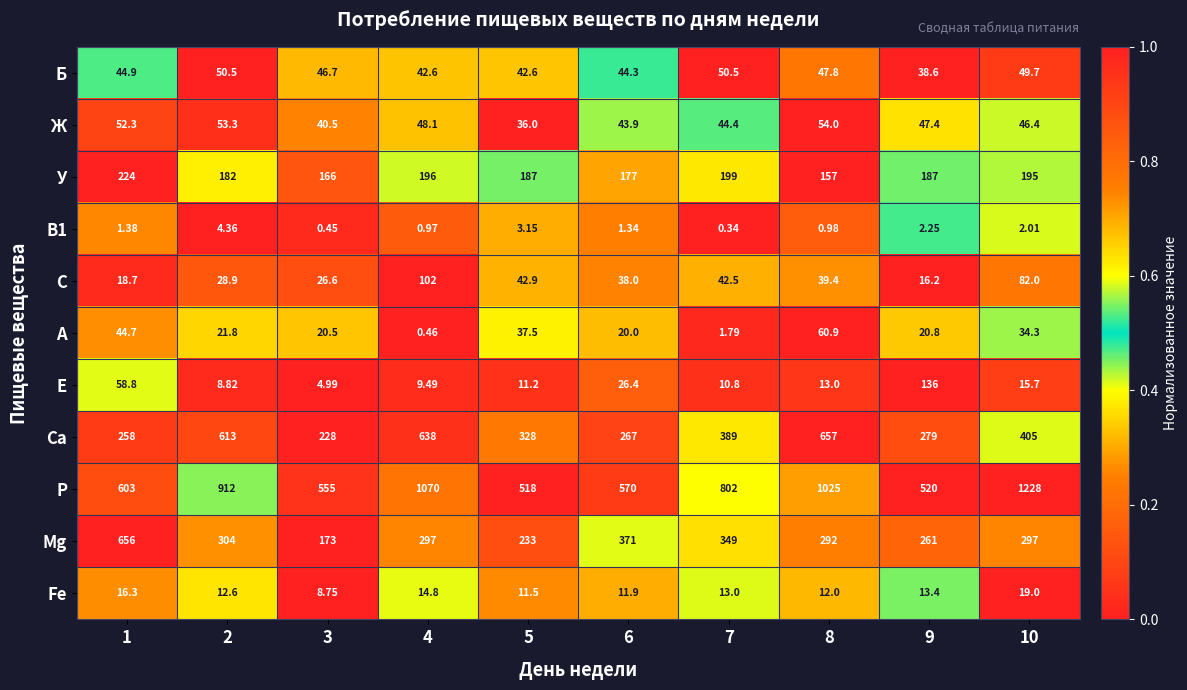

Which series has the largest total across all categories?

P